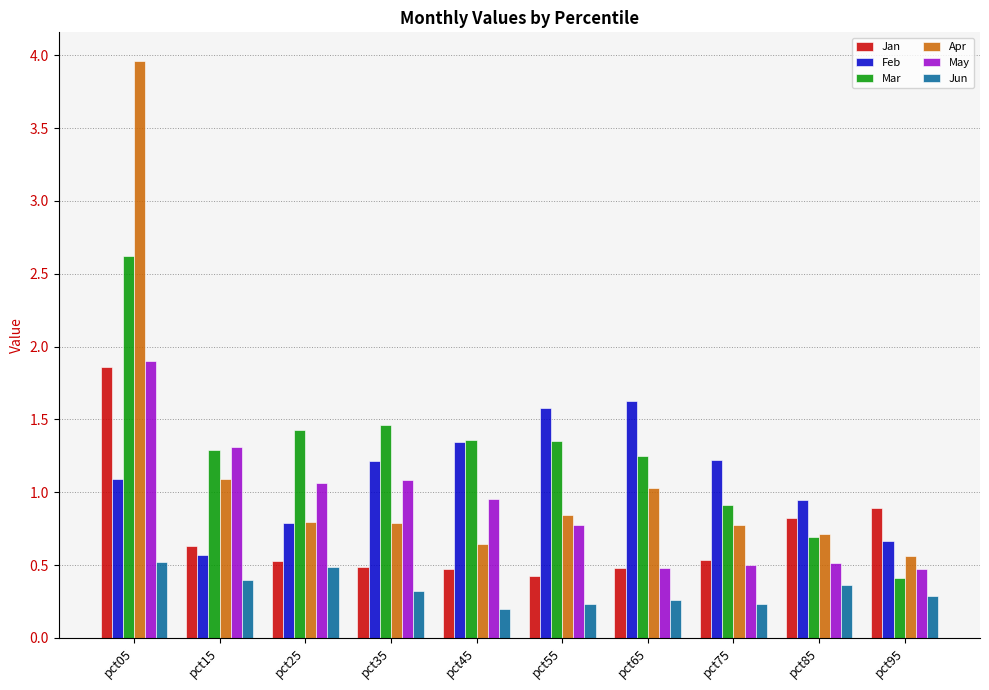

What is the total value across all series at pct95?

3.3